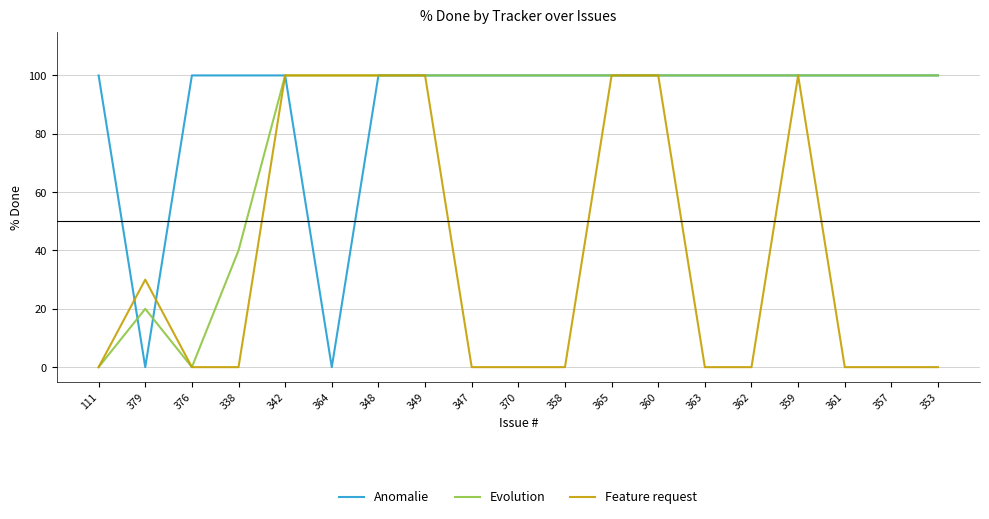

What is the highest value of the Feature request series?

100